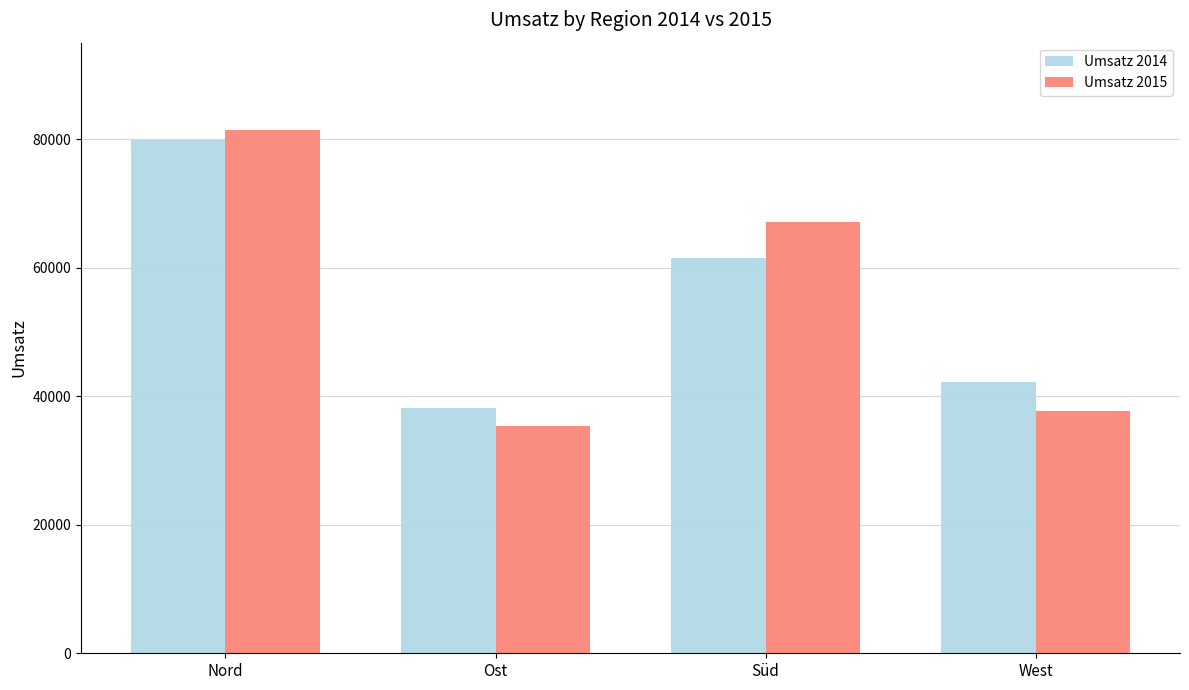

What is the total value across all series at Ost?

73412